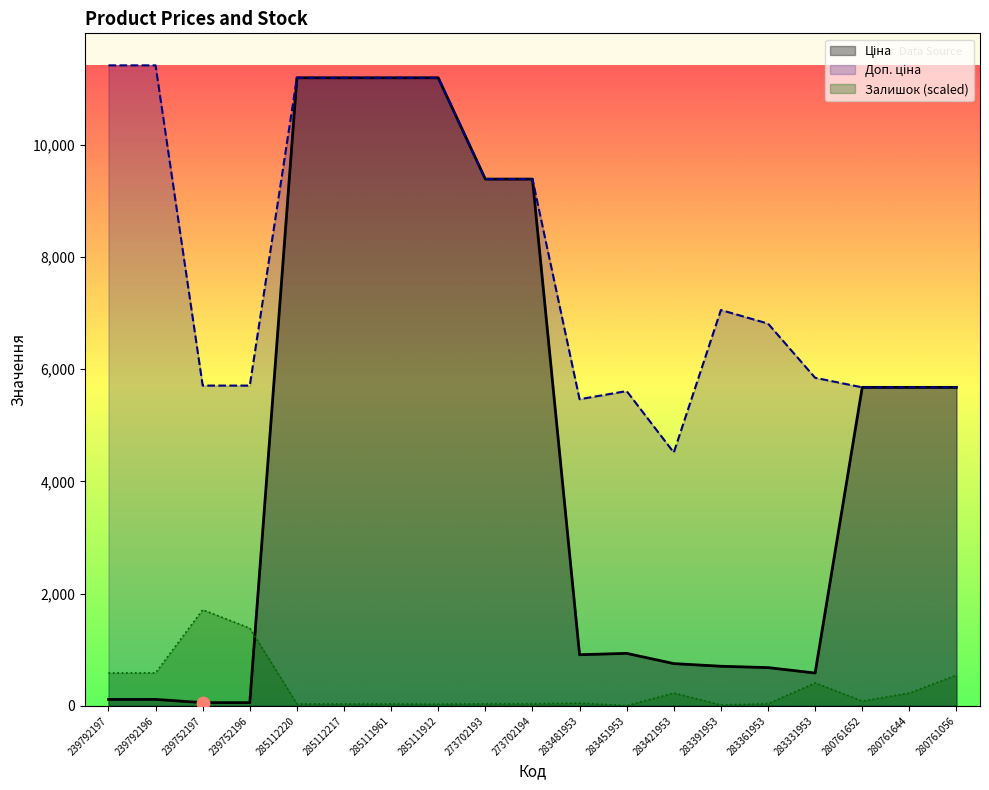

Which series contains the lowest Y value?

Залишок